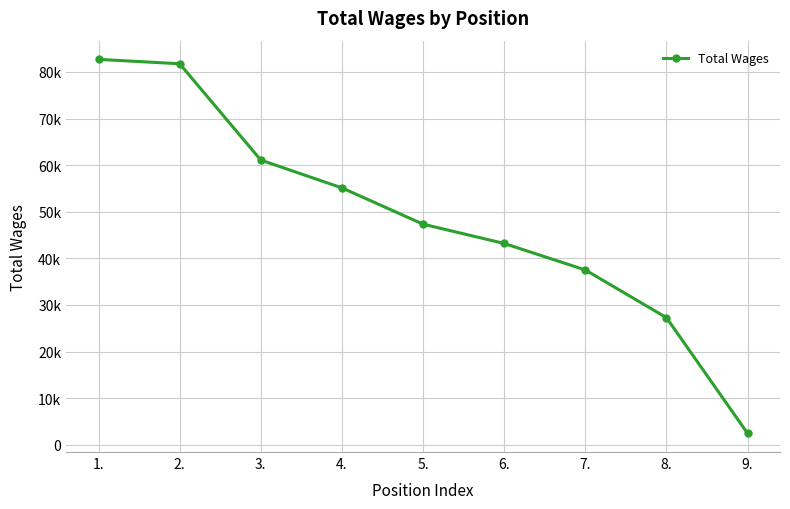

Is this an area chart (filled region under the line)?

No